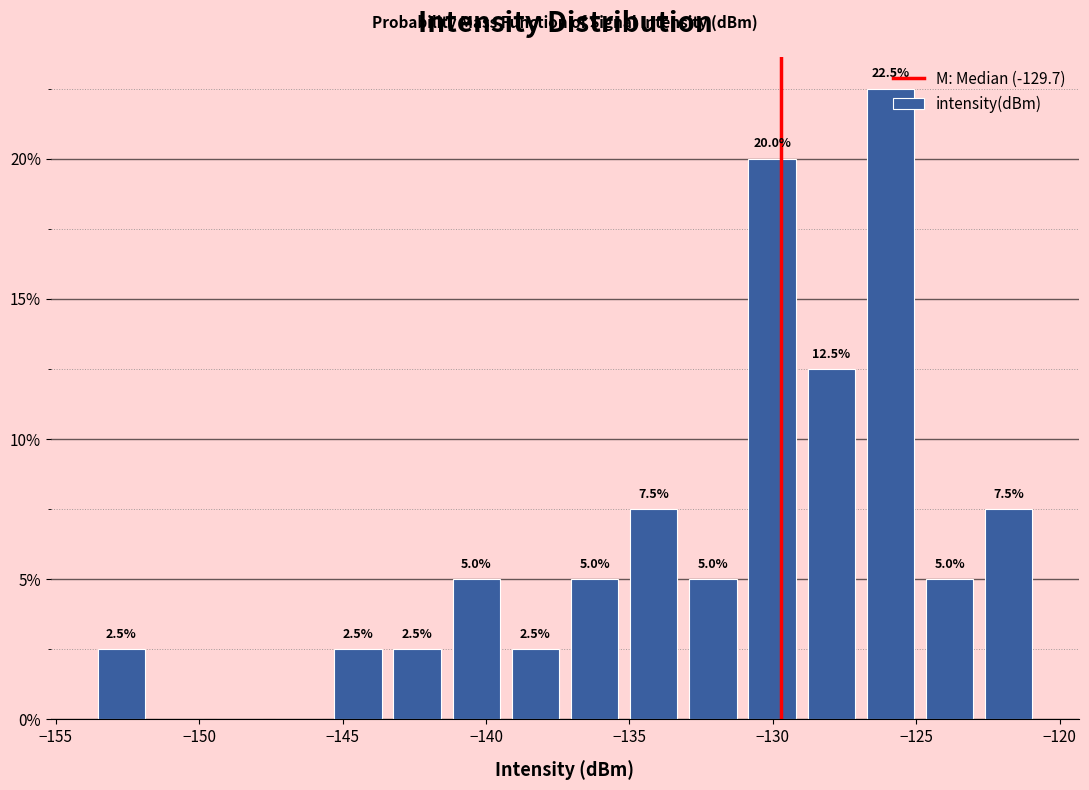

Which range on the x-axis has the tallest bar?

-127.0 to -125.0